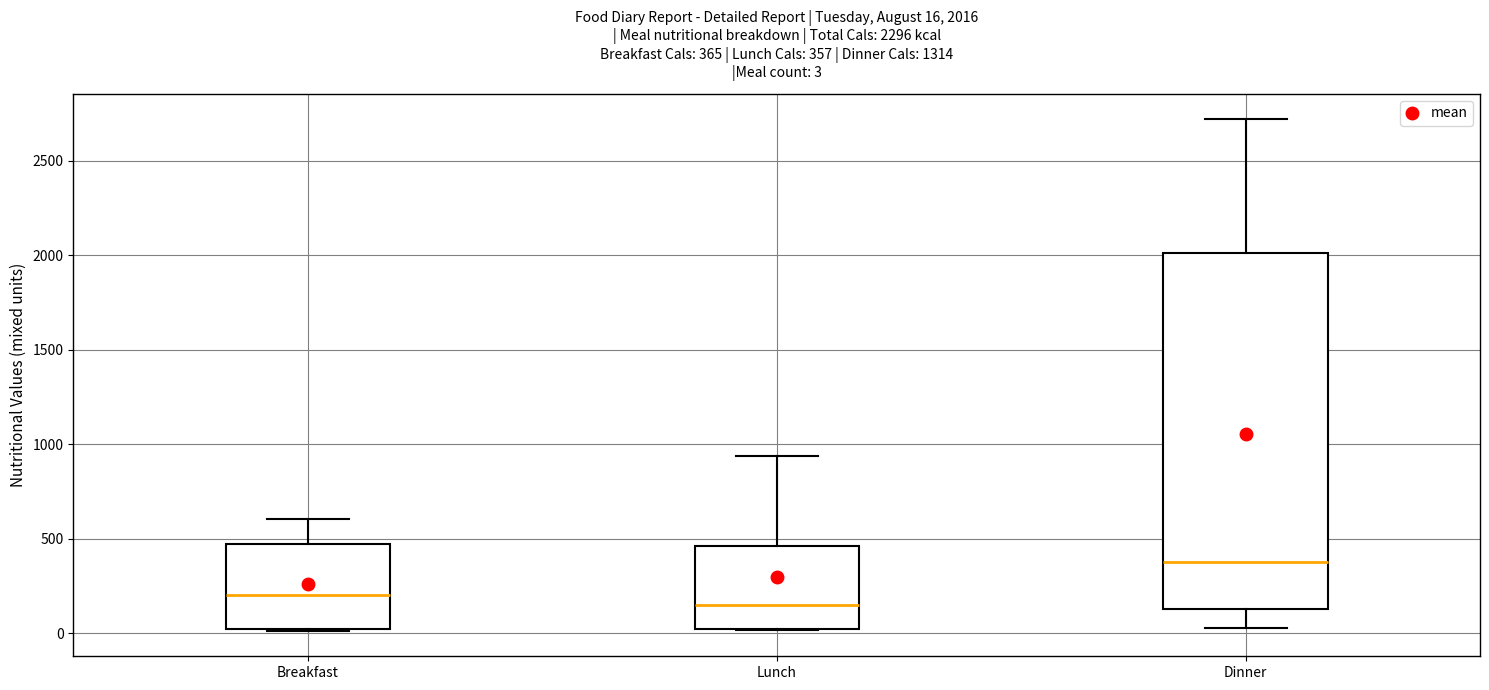

Which box is the tallest, from its lower edge to its upper edge?

Dinner